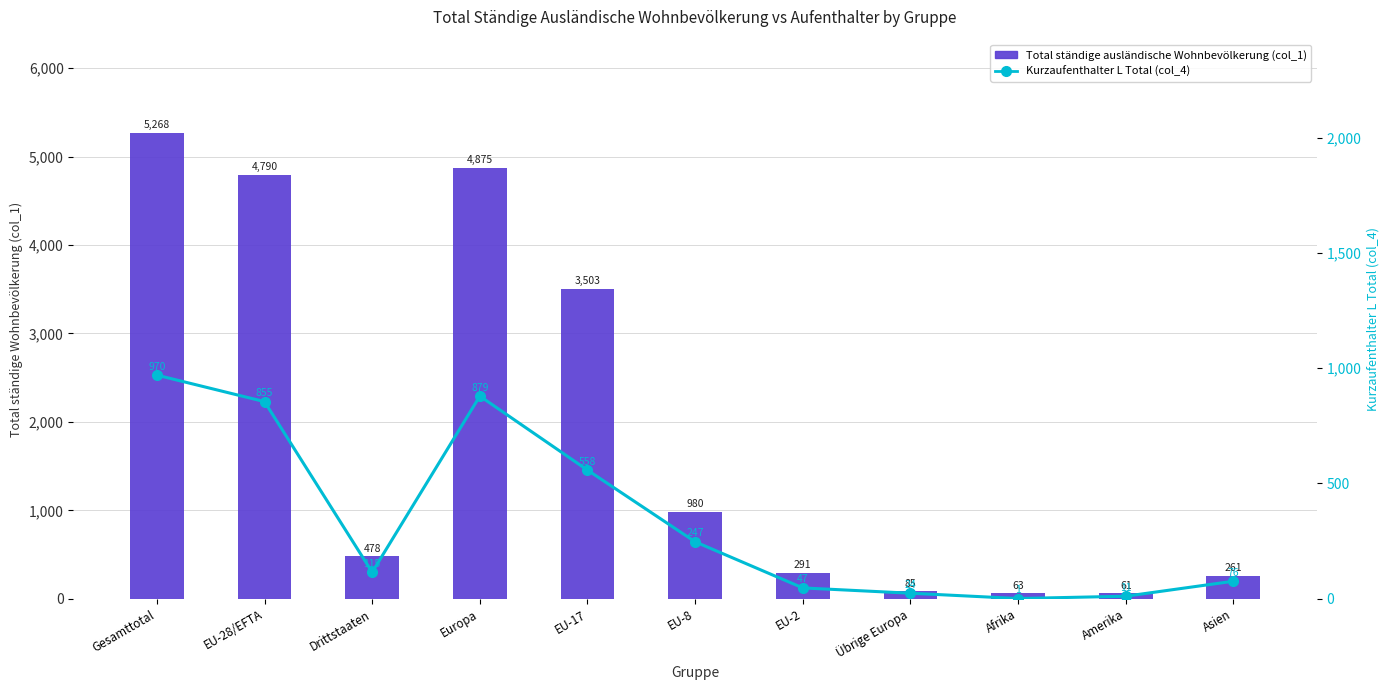

What is the difference between the maximum and minimum values in the Kurzaufenthalter L Total (col_4) series?

969